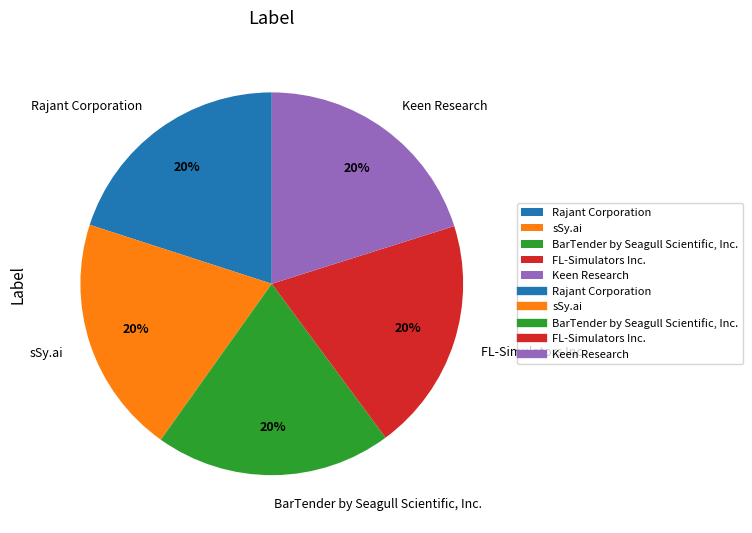

To the nearest percent, what is the average slice percentage?

20%